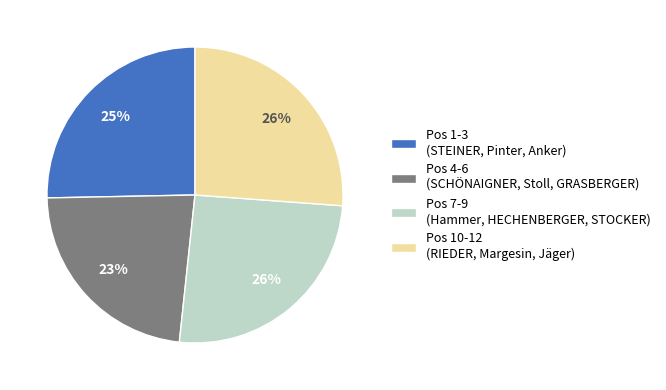

To the nearest percent, what is the difference between the largest and smallest slice percentages?

3%